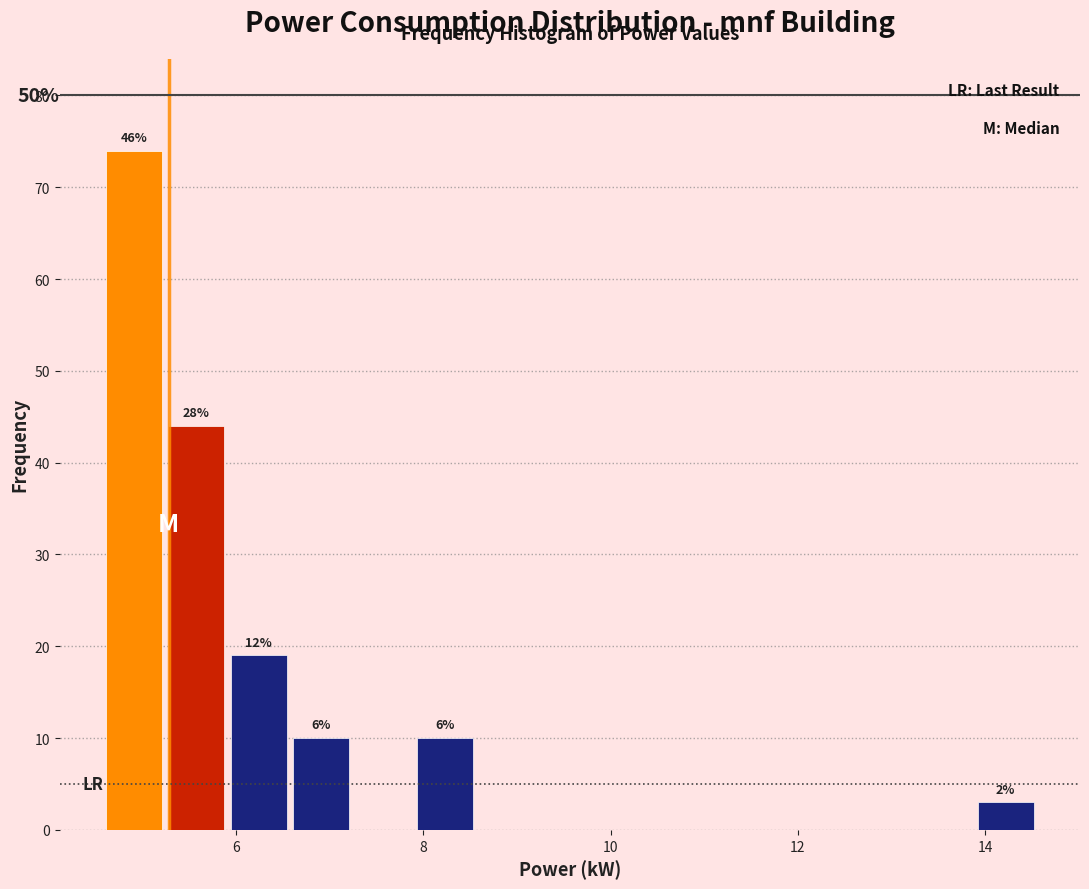

Around what value on the x-axis is the tallest bar? Give the approximate position of its centre, as read against the axis.

5.0